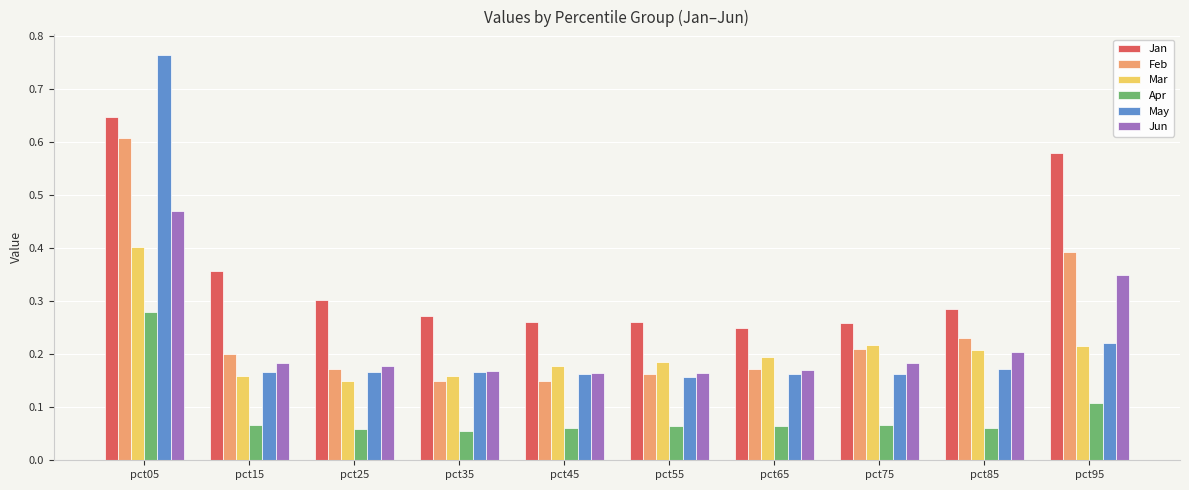

Does the chart contain any negative values?

No